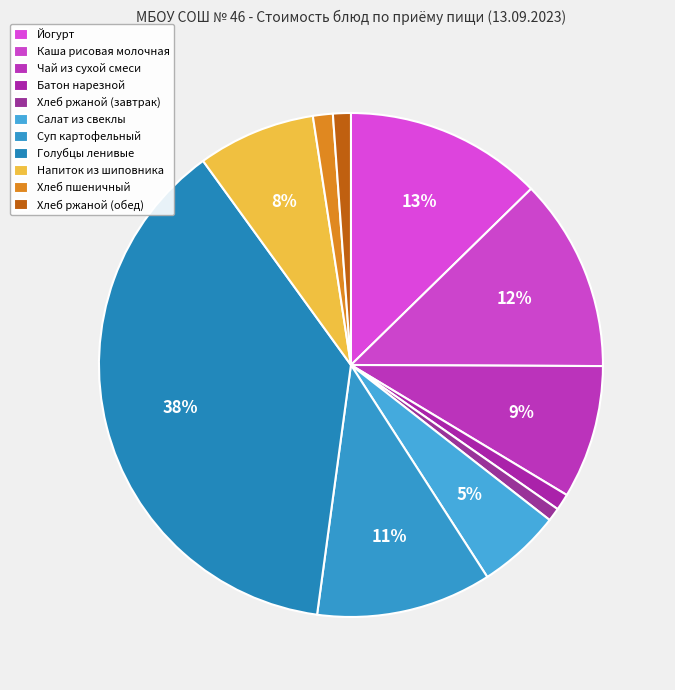

Count the number of slices in the pie.

11